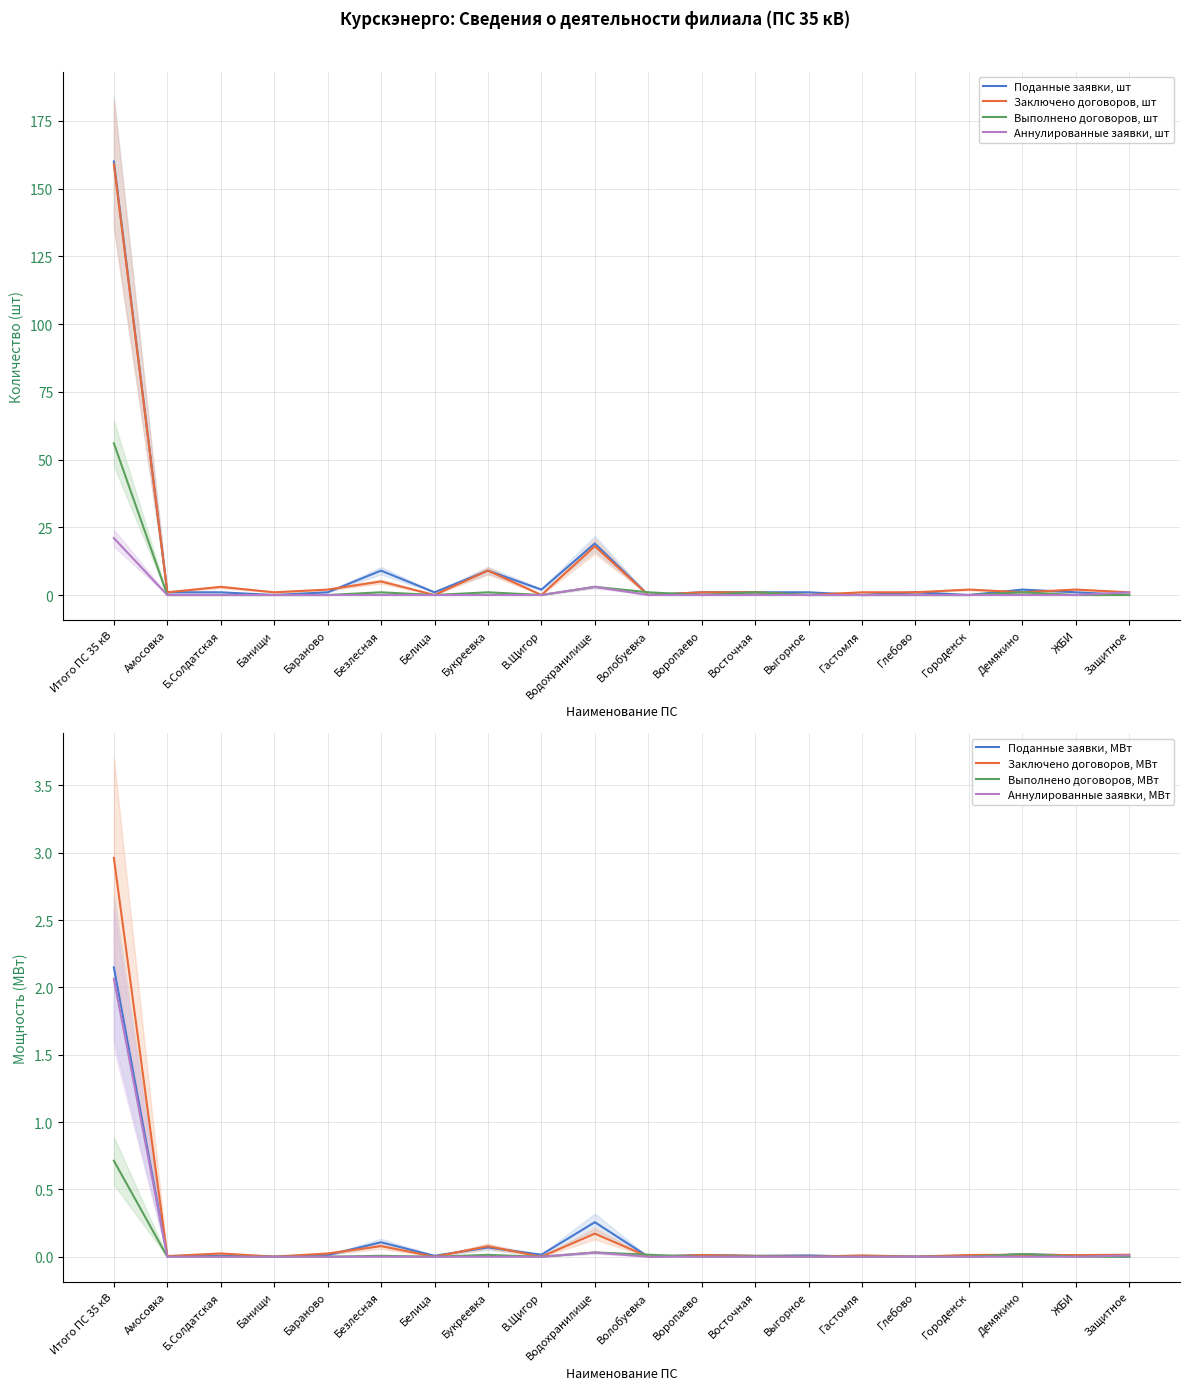

What is the spread (max minus min) of values at В.Щигор?

2